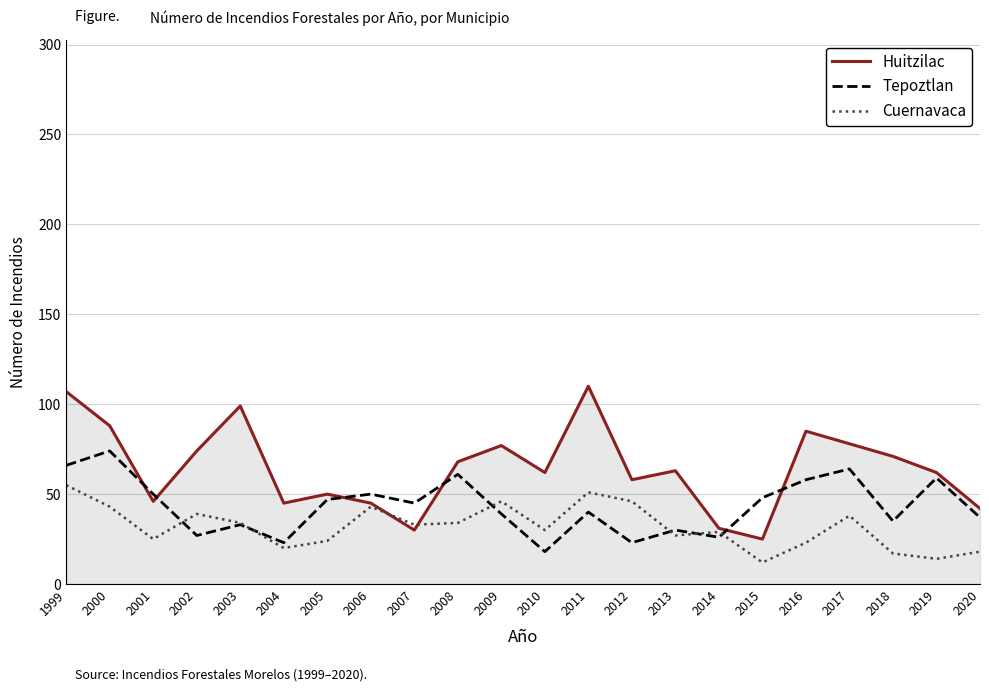

How many lines are shown in the chart?

3